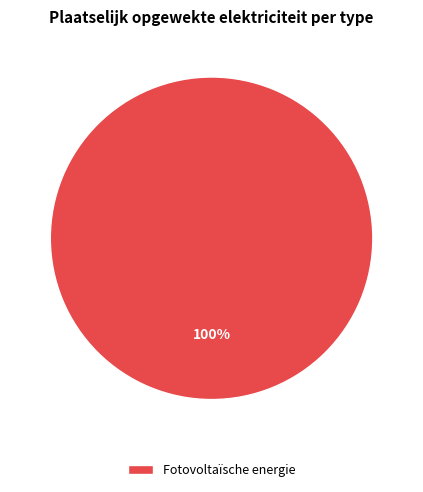

Count the number of slices in the pie.

1